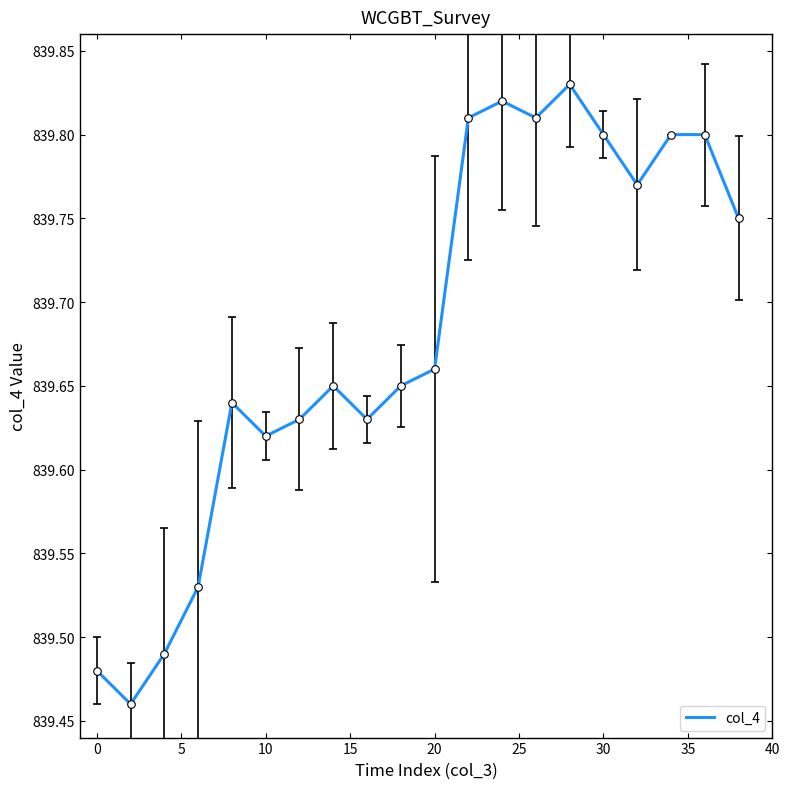

What is the difference between the maximum and minimum values?

0.4